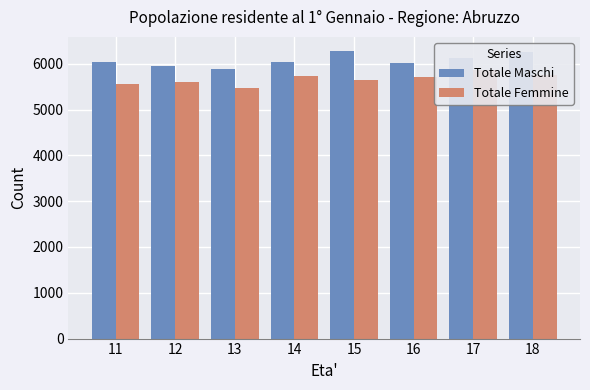

Is it true that Totale Femmine equals 1103 at 13?

False